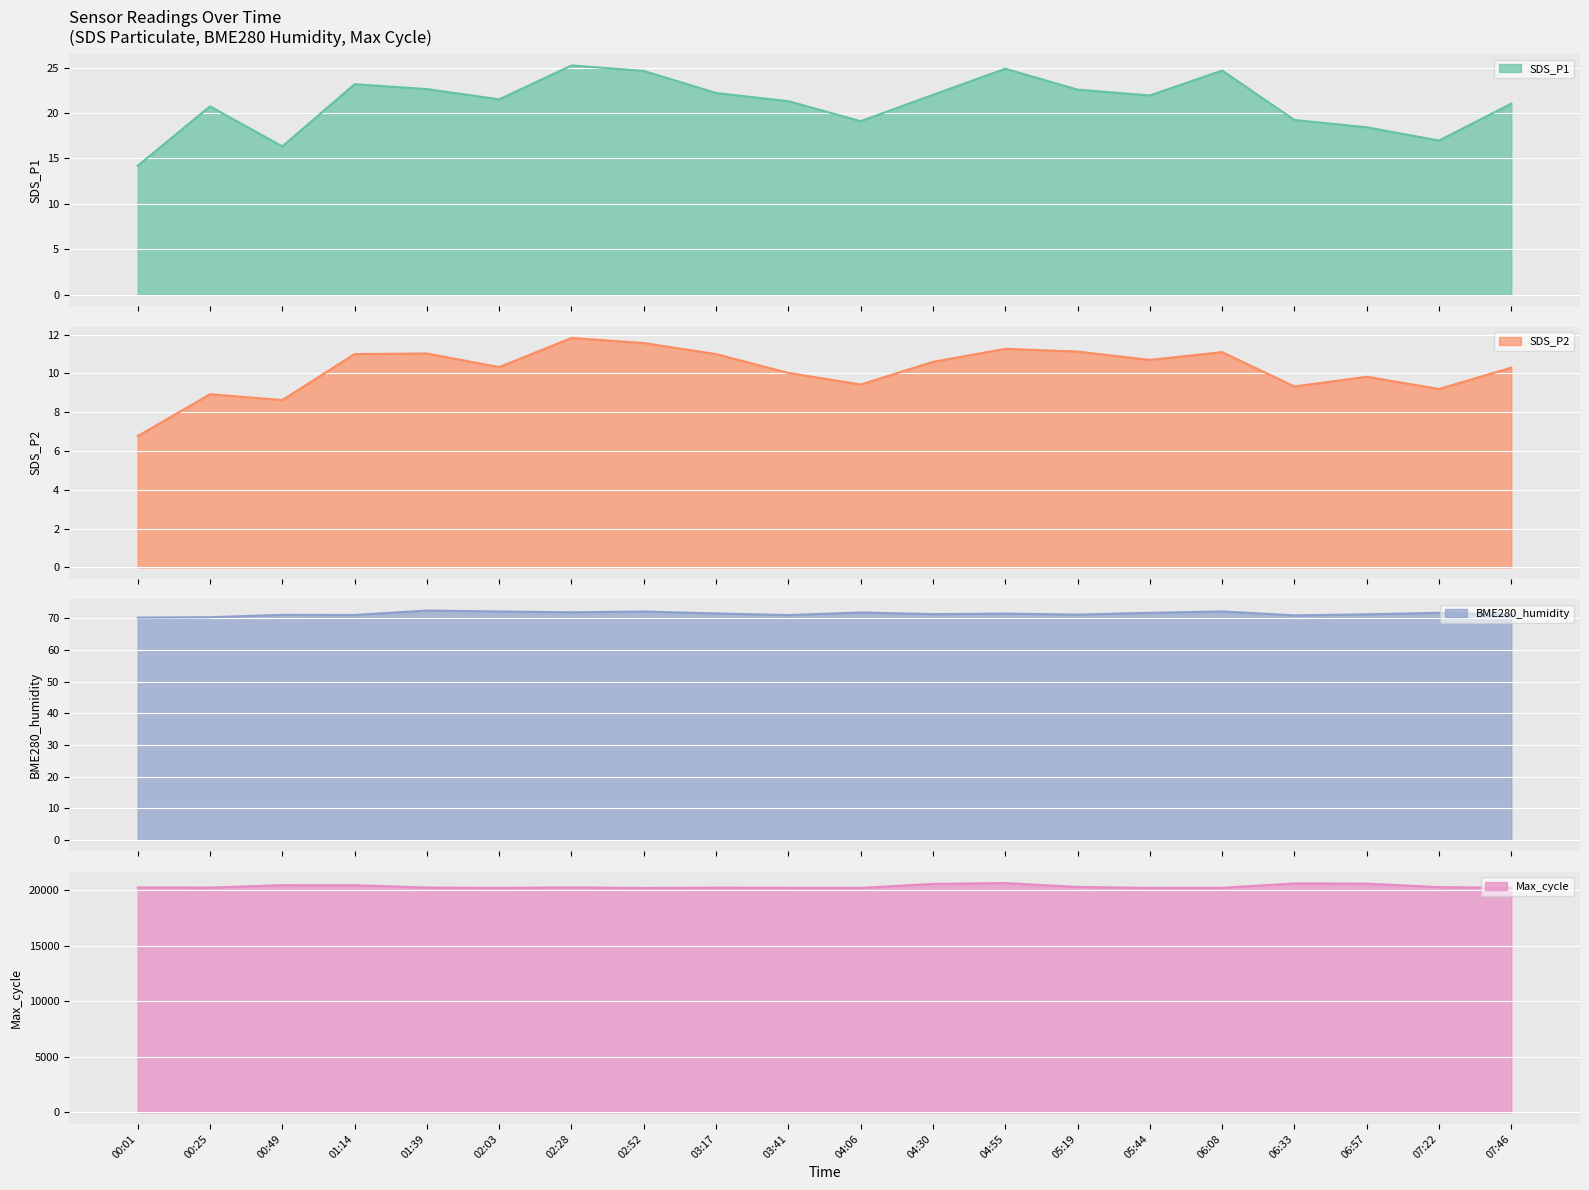

What is the total value across all series at 05:19?

20380.9